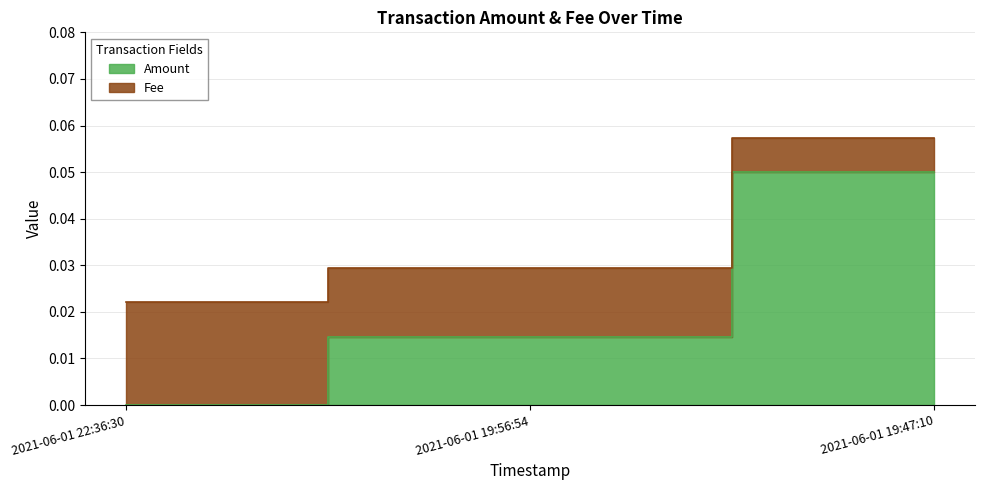

True or false: the data shows 0.0 at 2021-06-01 19:56:54.

True